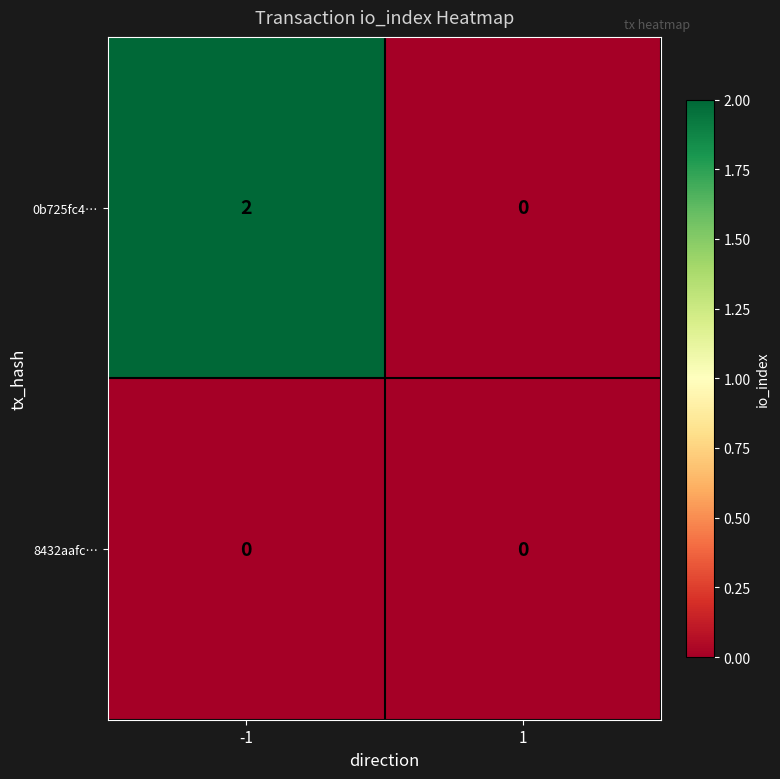

Is the value of 8432aafc… at -1 greater than the value of 0b725fc4… at -1?

No